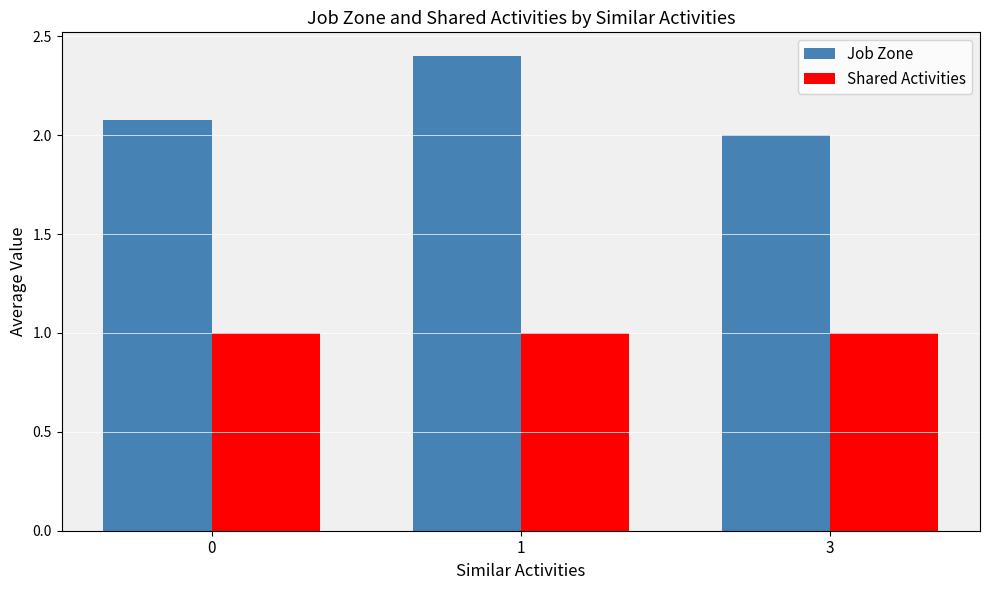

Which series has the largest total across all categories?

Job Zone